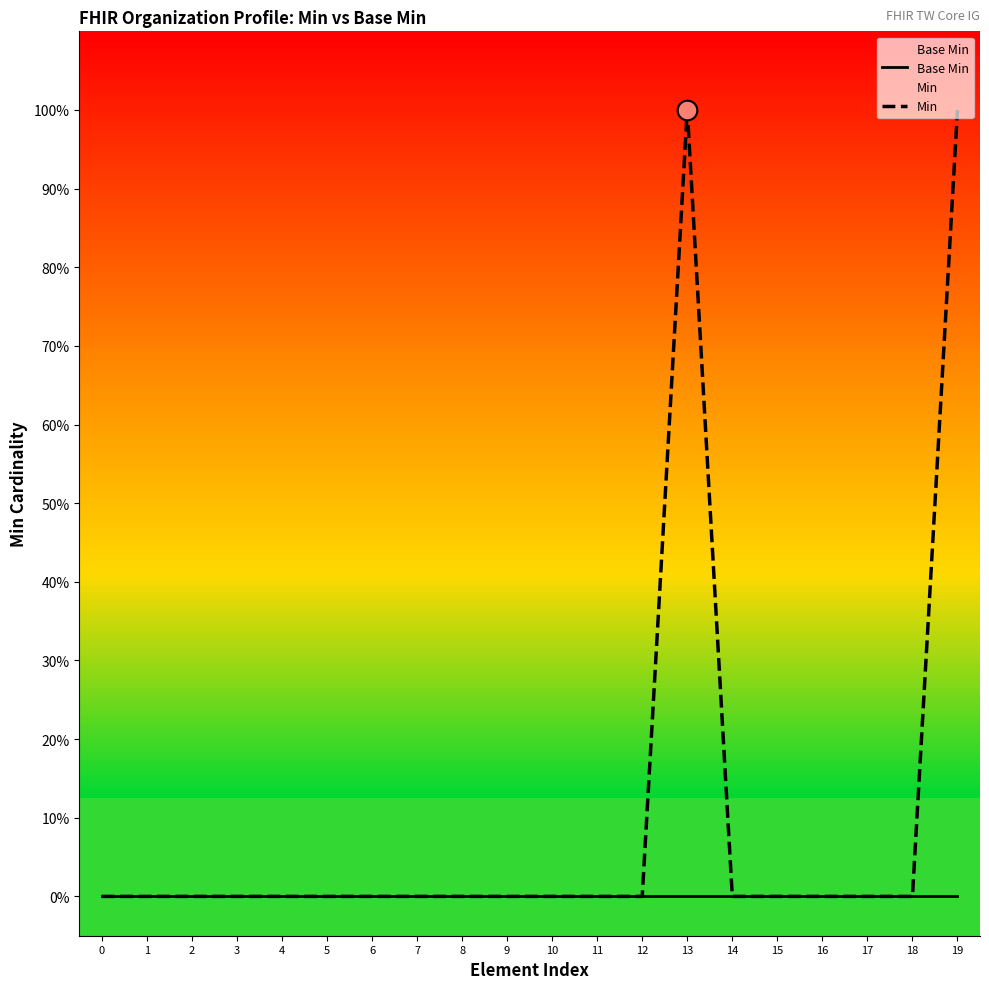

Which series has the largest total across all categories?

Min